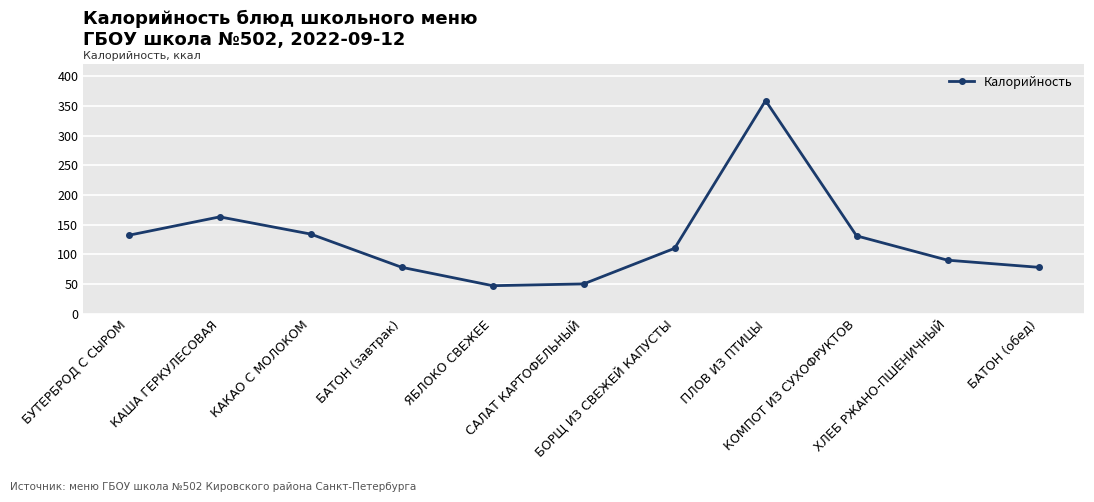

Is this an area chart (filled region under the line)?

No